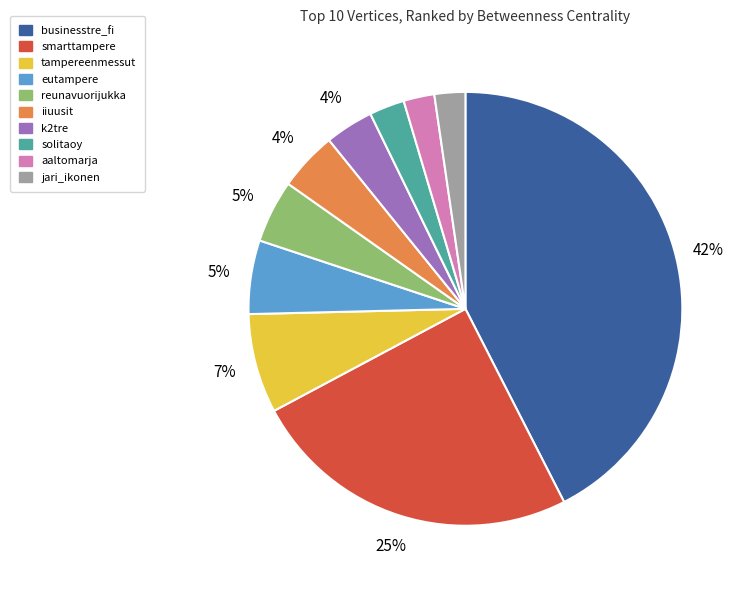

Between tampereenmessut and solitaoy, which is larger?

tampereenmessut